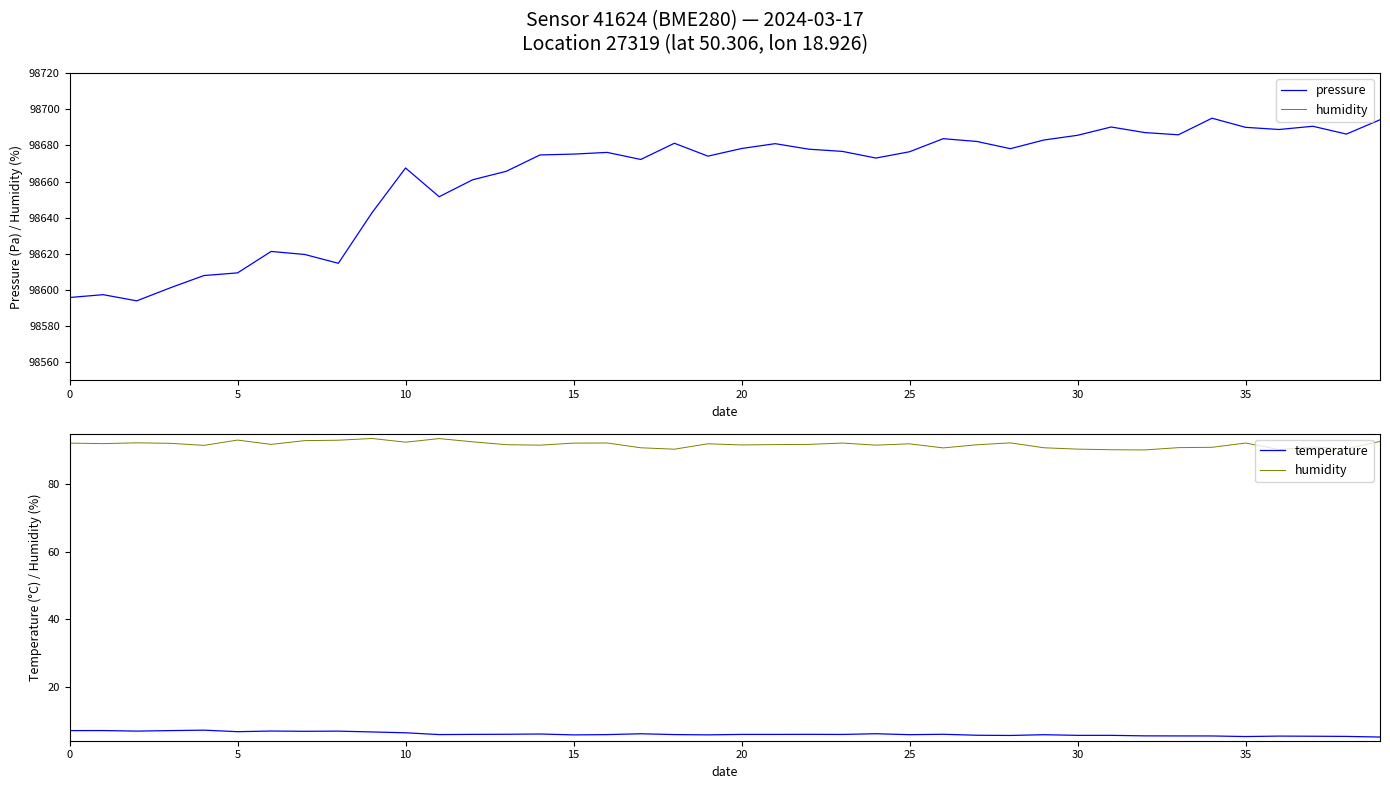

The value of pressure at 11 is 98651.6. True or false?

True